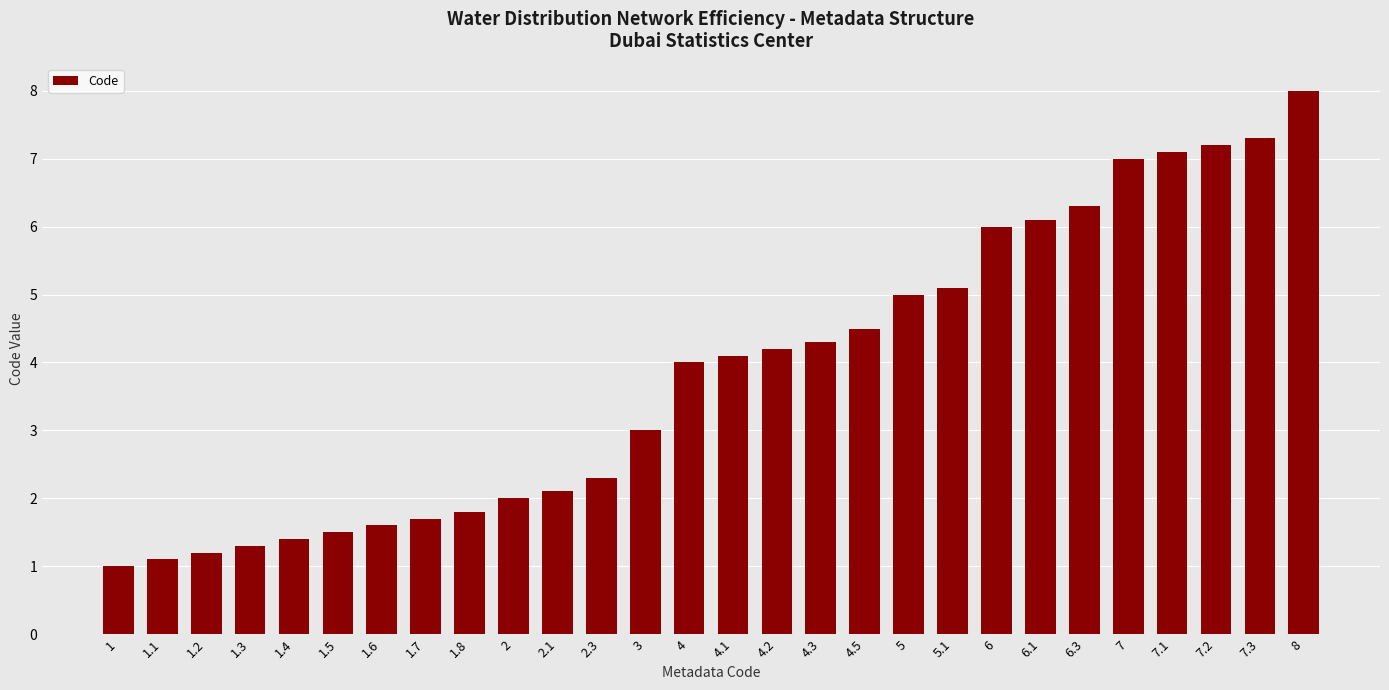

The chart shows a value of 1.3 at 1.3. True or false?

True